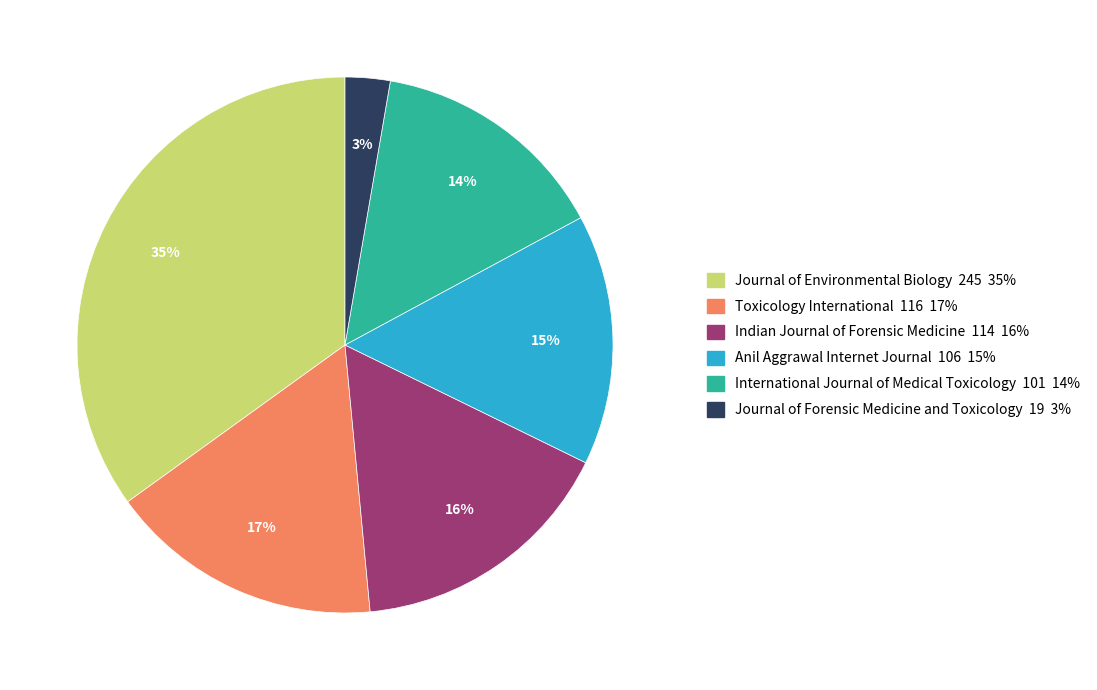

To the nearest percent, what is the average slice percentage?

17%